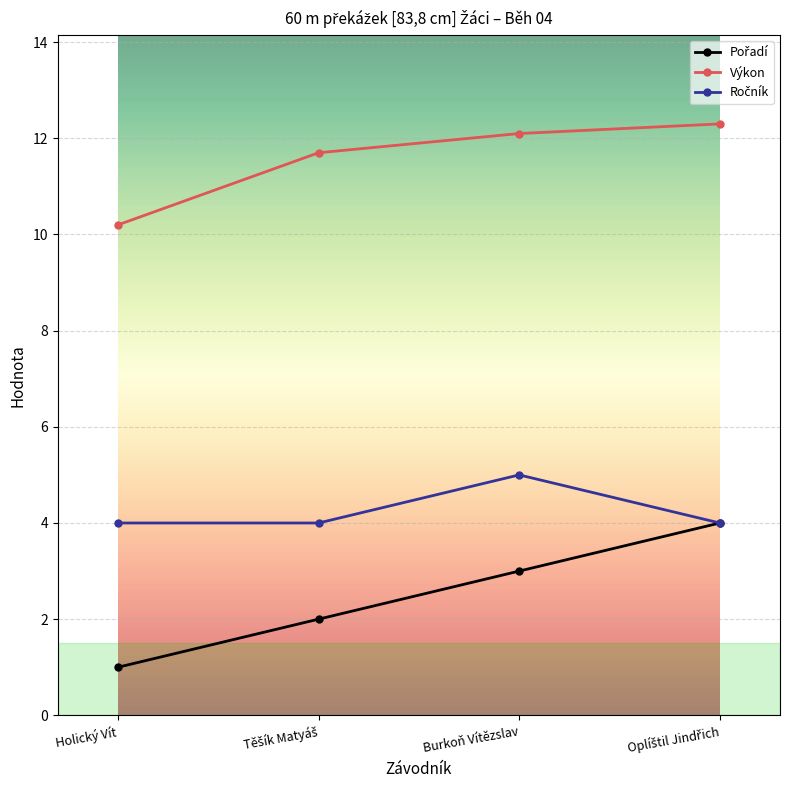

The Výkon series shows 5.8 at Holický Vít. True or false?

False